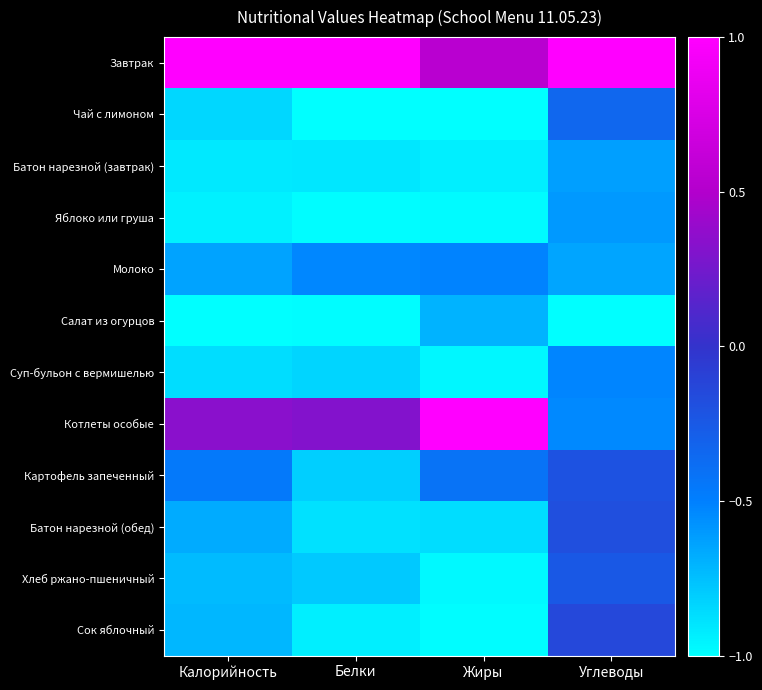

List the series in order of their peak value, highest first.

Завтрак, Котлеты особые, Сок яблочный, Батон нарезной (обед), Картофель запеченный, Хлеб ржано-пшеничный, Чай с лимоном, Молоко, Суп-бульон с вермишелью, Яблоко или груша, Батон нарезной (завтрак), Салат из огурцов